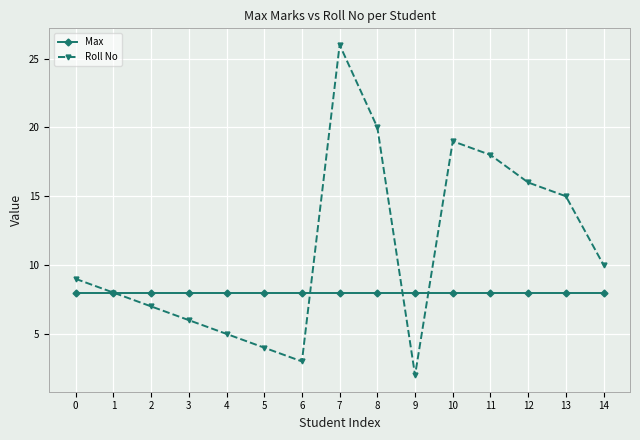

Reading left to right, what are all the values shown in this chart?

Max: 0=8	1=8	2=8	3=8	4=8	5=8	6=8	7=8	8=8	9=8	10=8	11=8	12=8	13=8	14=8
Roll No: 0=9	1=8	2=7	3=6	4=5	5=4	6=3	7=26	8=20	9=2	10=19	11=18	12=16	13=15	14=10